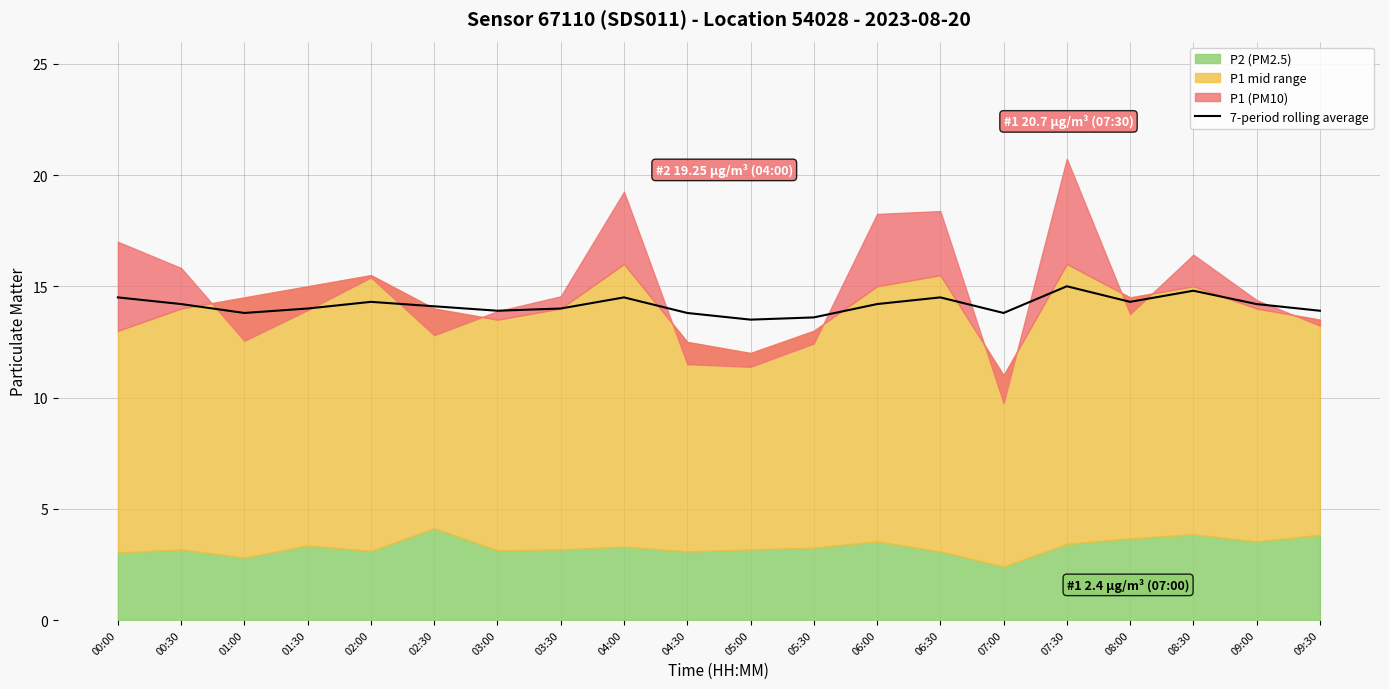

The 7-period rolling average series shows 26.2 at 07:30. True or false?

False